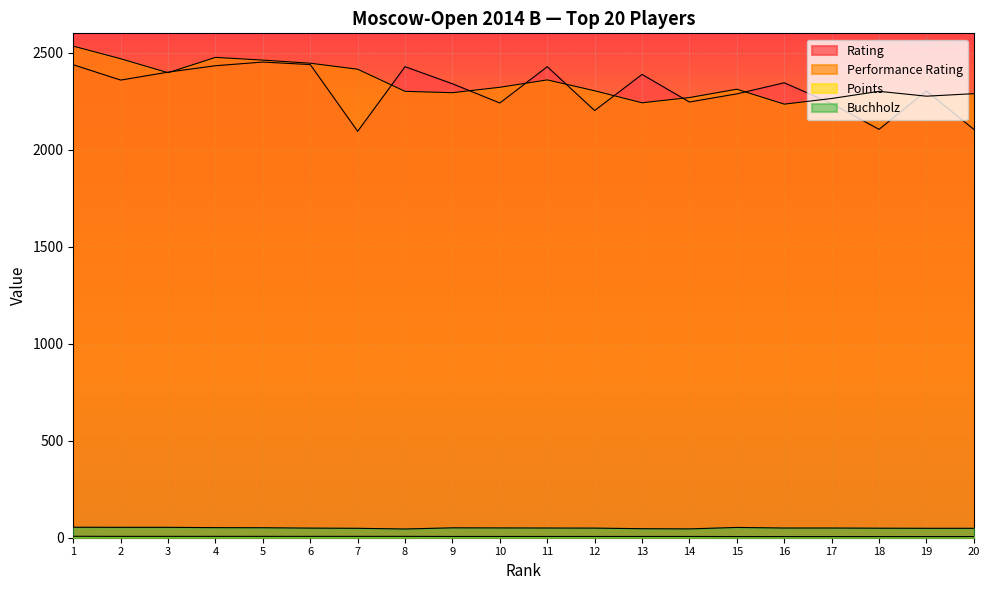

Where is the first local maximum for Performance Rating?

4